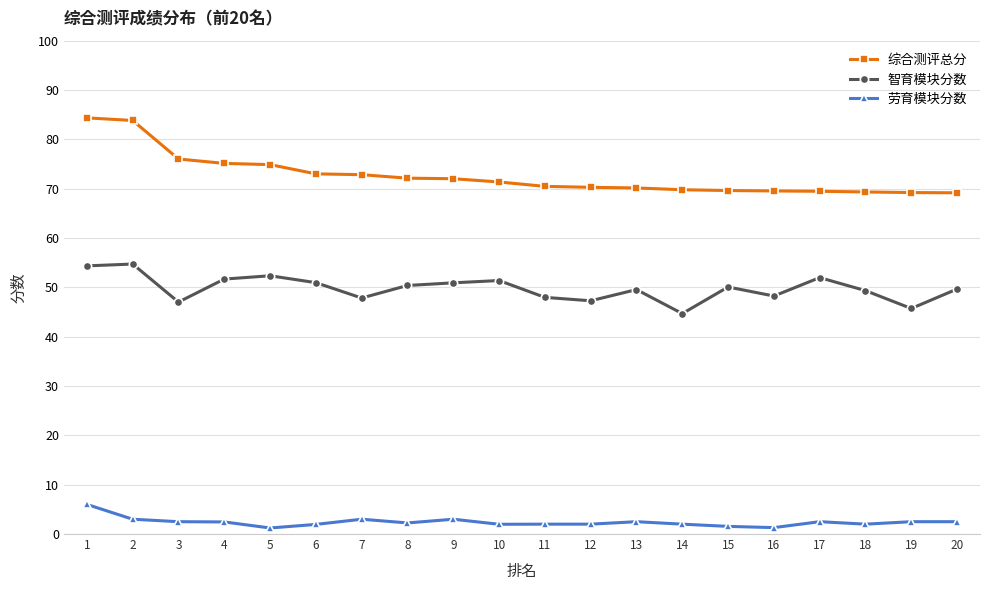

What are all the series names shown in the legend?

综合测评总分, 智育模块分数, 劳育模块分数